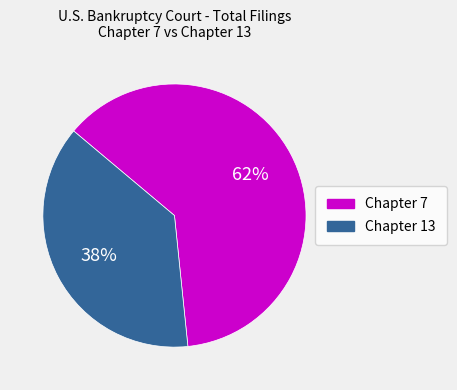

Does Chapter 13 represent more than half of the total?

No